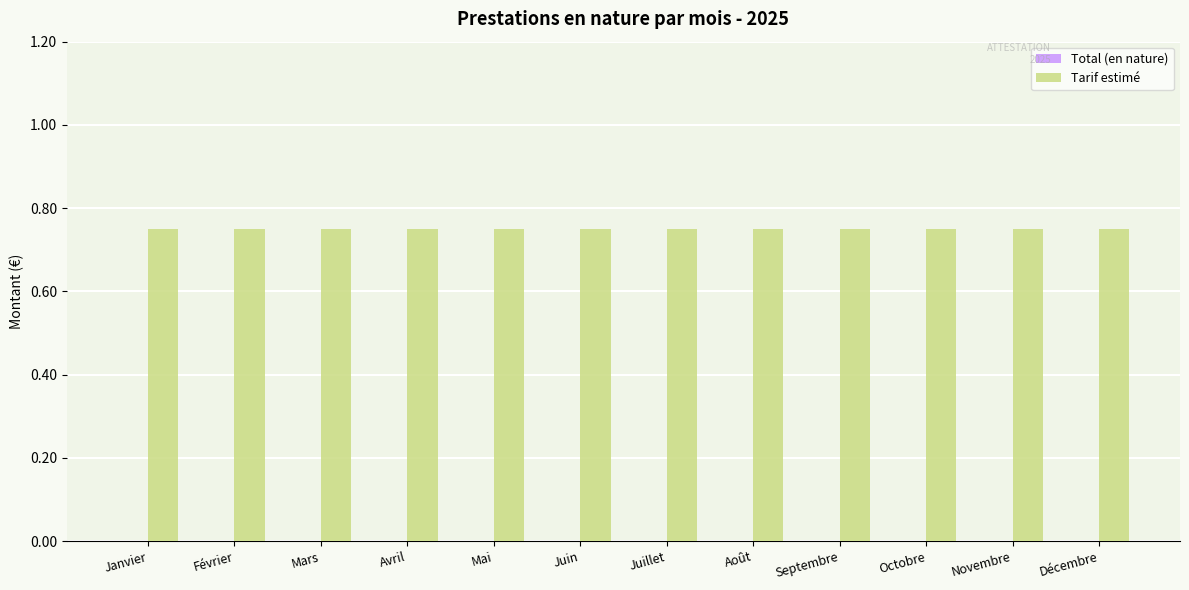

At how many categories does at least one series exceed 0?

12